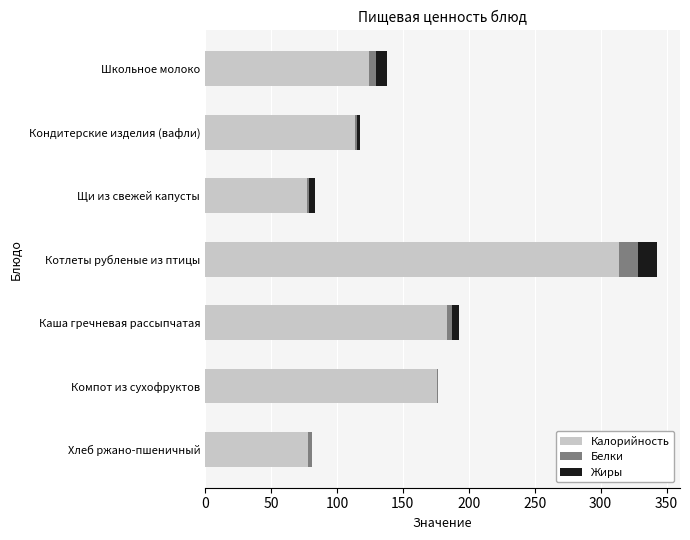

What is the sum of all Калорийность values?

1066.8